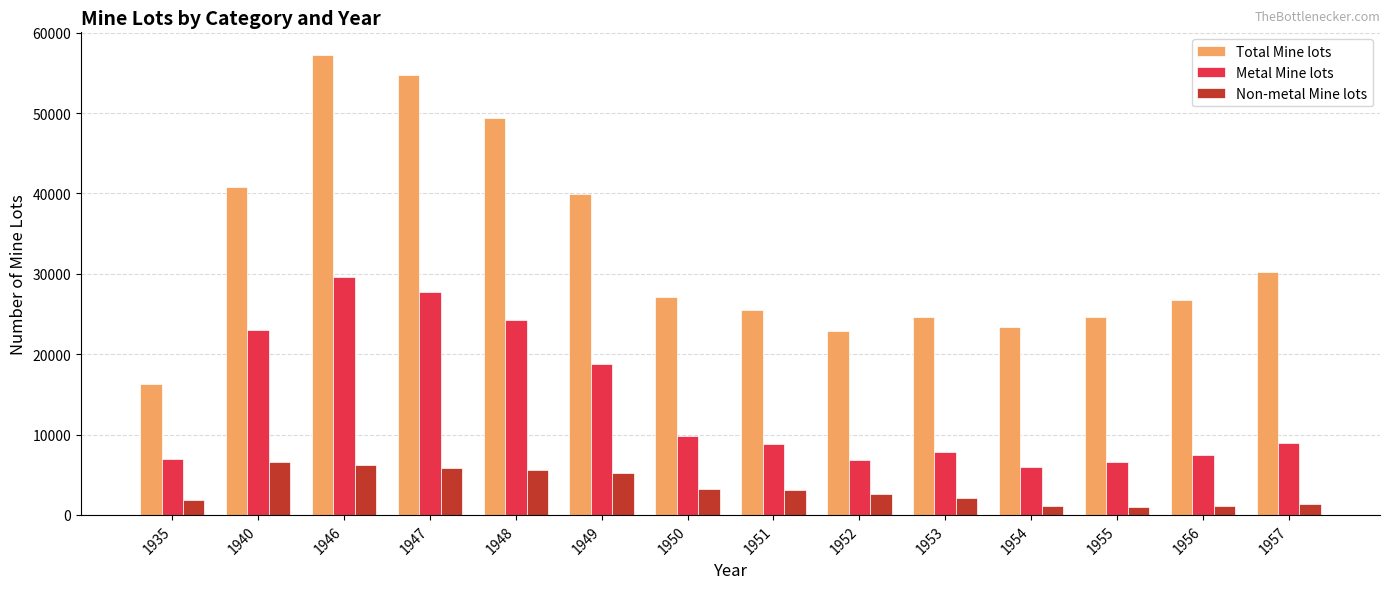

What is the greatest value displayed?

57181